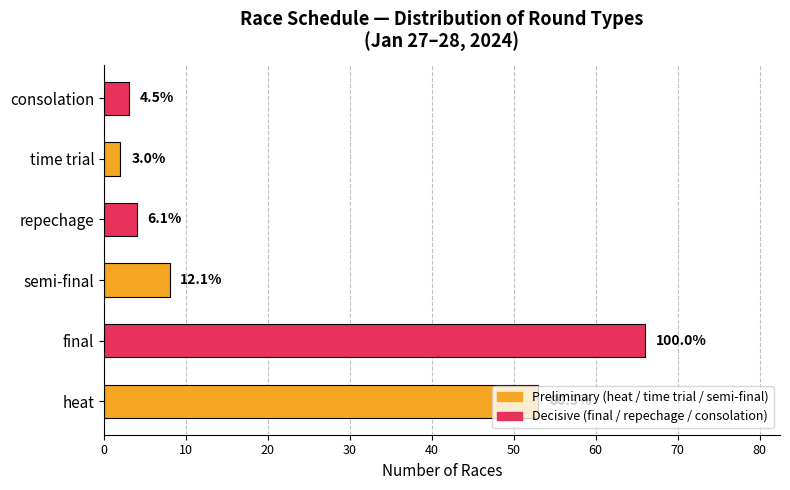

What is the sum of all values?

136